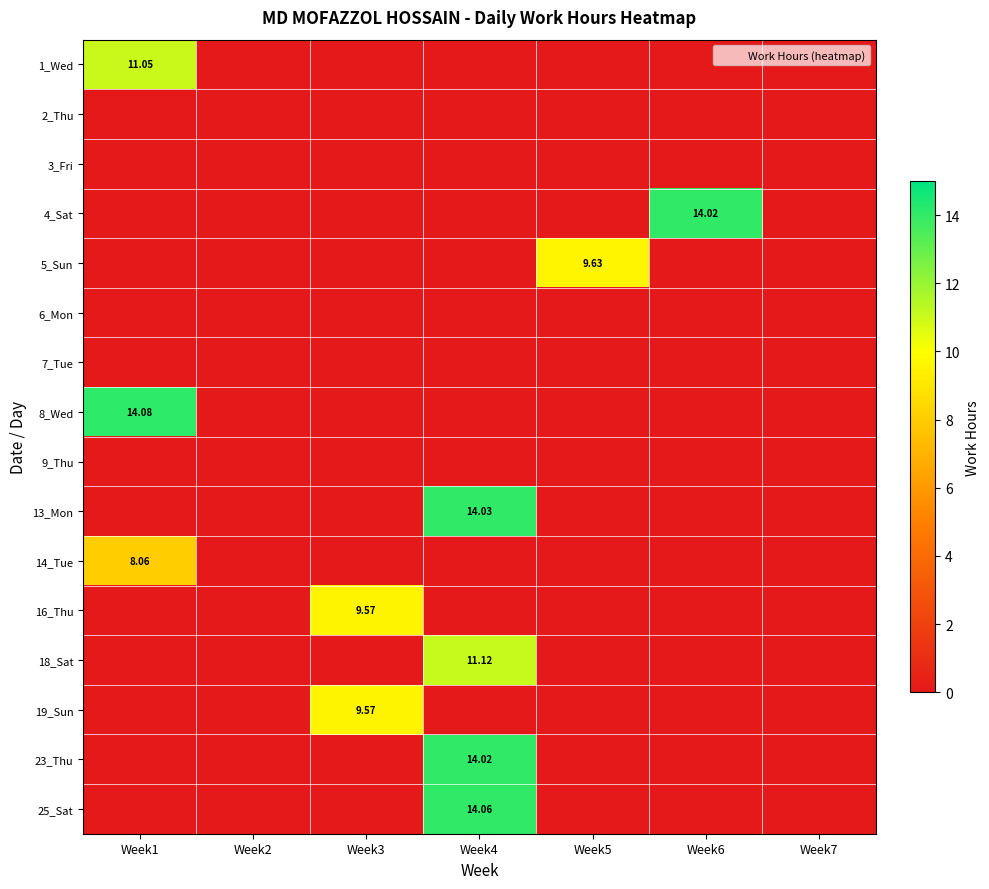

True or false: 18_Sat has a value of 0.0 at Week5.

True